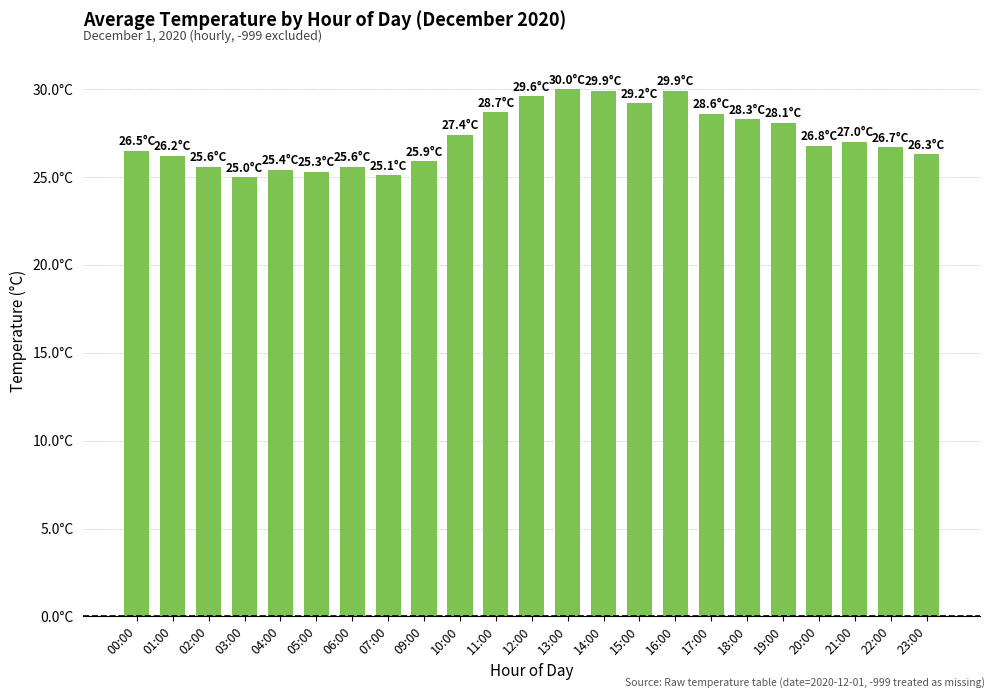

List the labels in order of value, smallest first.

03:00, 07:00, 05:00, 04:00, 02:00, 06:00, 09:00, 01:00, 23:00, 00:00, 22:00, 20:00, 21:00, 10:00, 19:00, 18:00, 17:00, 11:00, 15:00, 12:00, 14:00, 16:00, 13:00